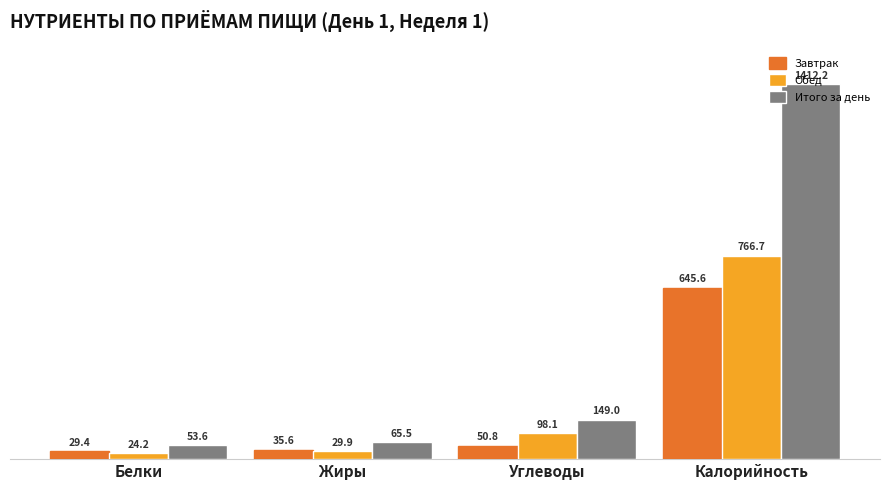

Rank the series at Белки from lowest to highest value.

Обед, Завтрак, Итого за день